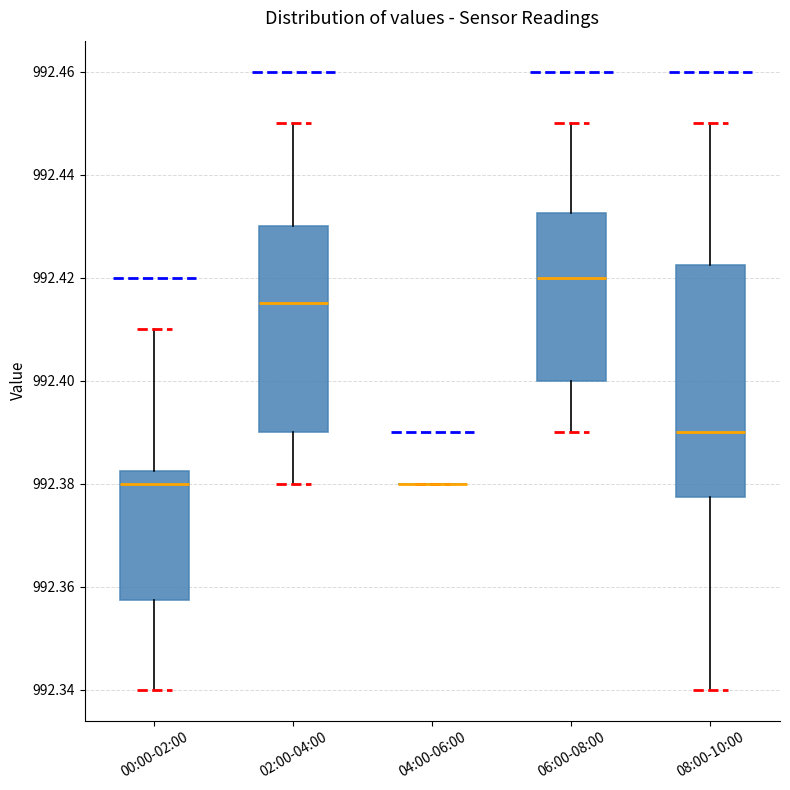

Reading left to right, transcribe this box plot: for each box, give where its median line is, the range the box spans, and where its two whiskers end, as read against the y-axis. The values are not printed on the chart, so give them approximately, as read against the axis.

00:00-02:00: median 992.380, box 992.358 to 992.382, whiskers 992.340 to 992.410
02:00-04:00: median 992.416, box 992.390 to 992.430, whiskers 992.380 to 992.450
04:00-06:00: box collapsed to a line at 992.380, whiskers 992.380 to 992.380
06:00-08:00: median 992.420, box 992.400 to 992.432, whiskers 992.390 to 992.450
08:00-10:00: median 992.390, box 992.378 to 992.422, whiskers 992.340 to 992.450